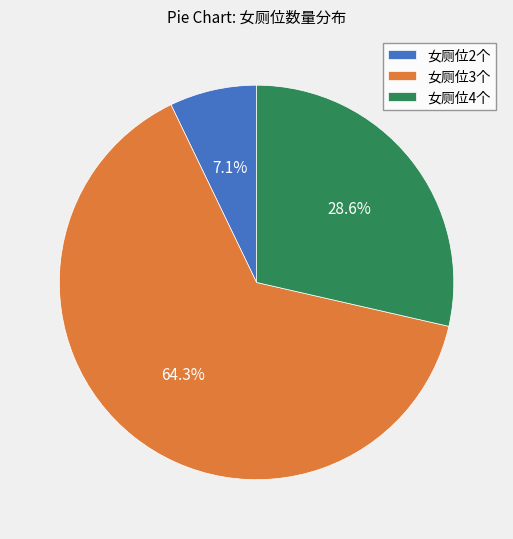

Rank the categories by value from lowest to highest.

女厕位2个, 女厕位4个, 女厕位3个